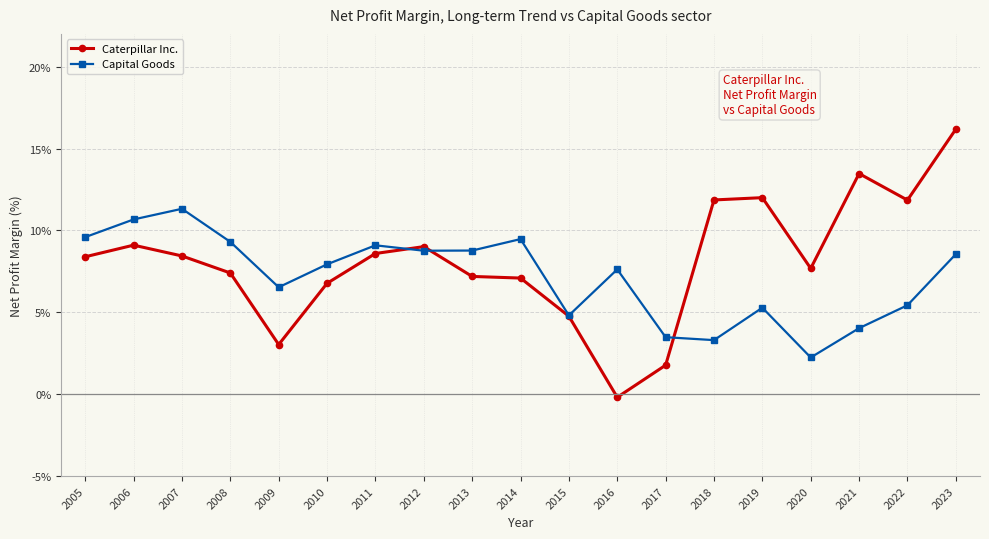

Count the number of data series in this chart.

2